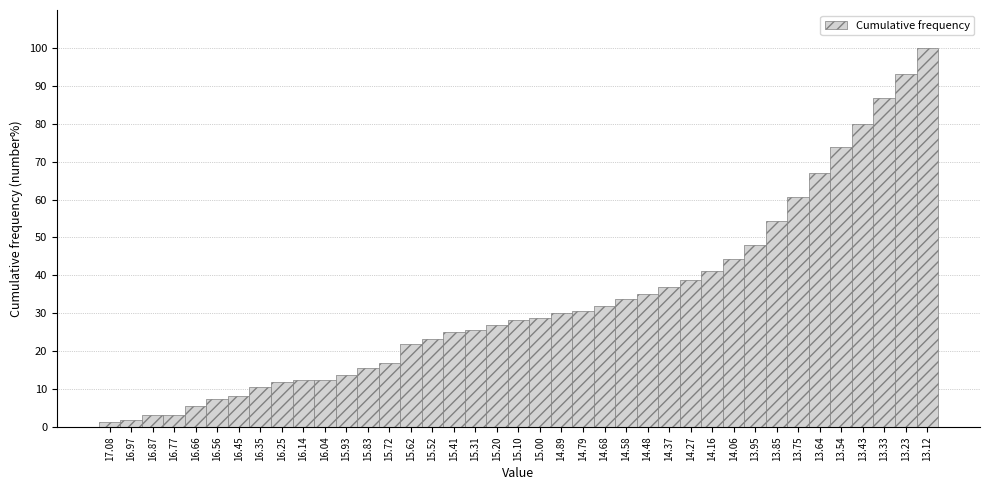

Approximately how many times larger is the value at 13.12 compared to 14.48?

2.9